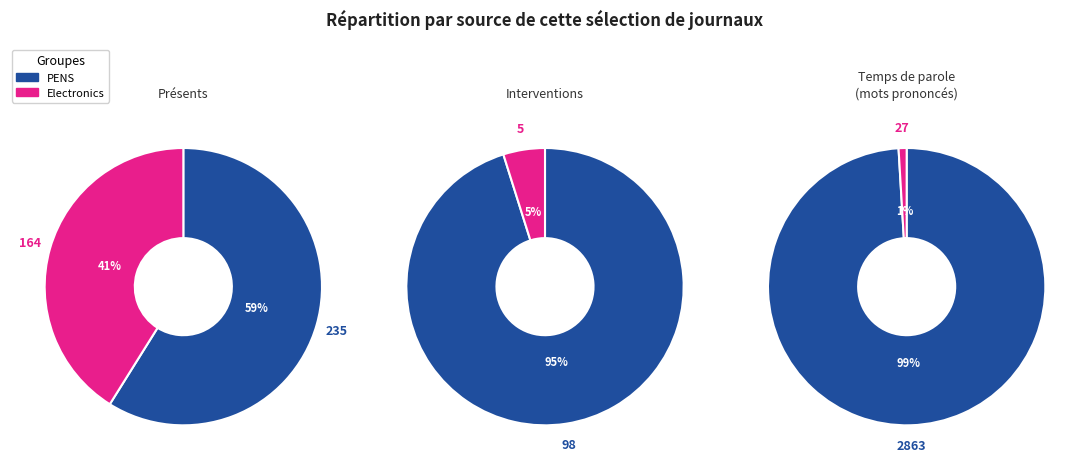

Which slice is the smallest?

Electronics